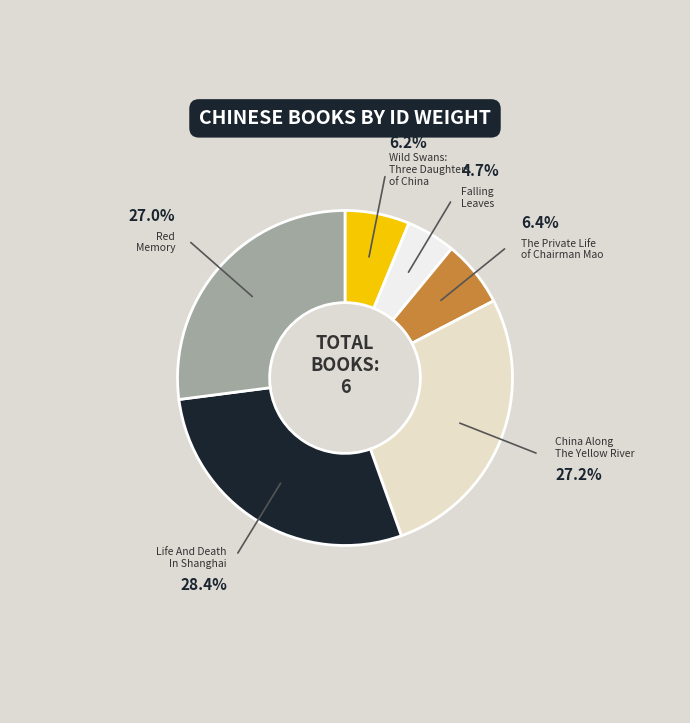

Is there a majority slice in this chart?

No